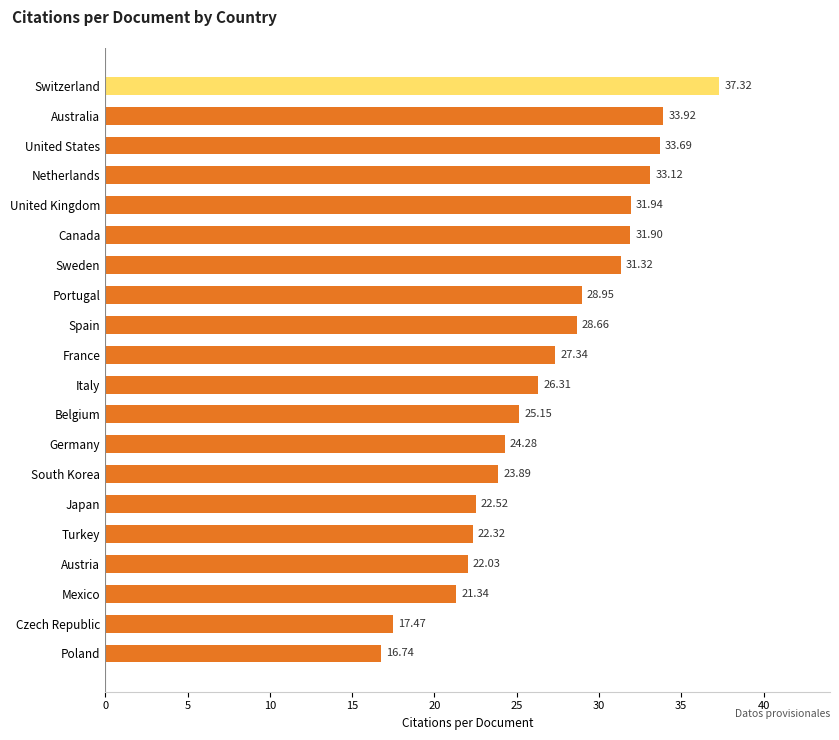

Which category has the highest value across all series?

Switzerland